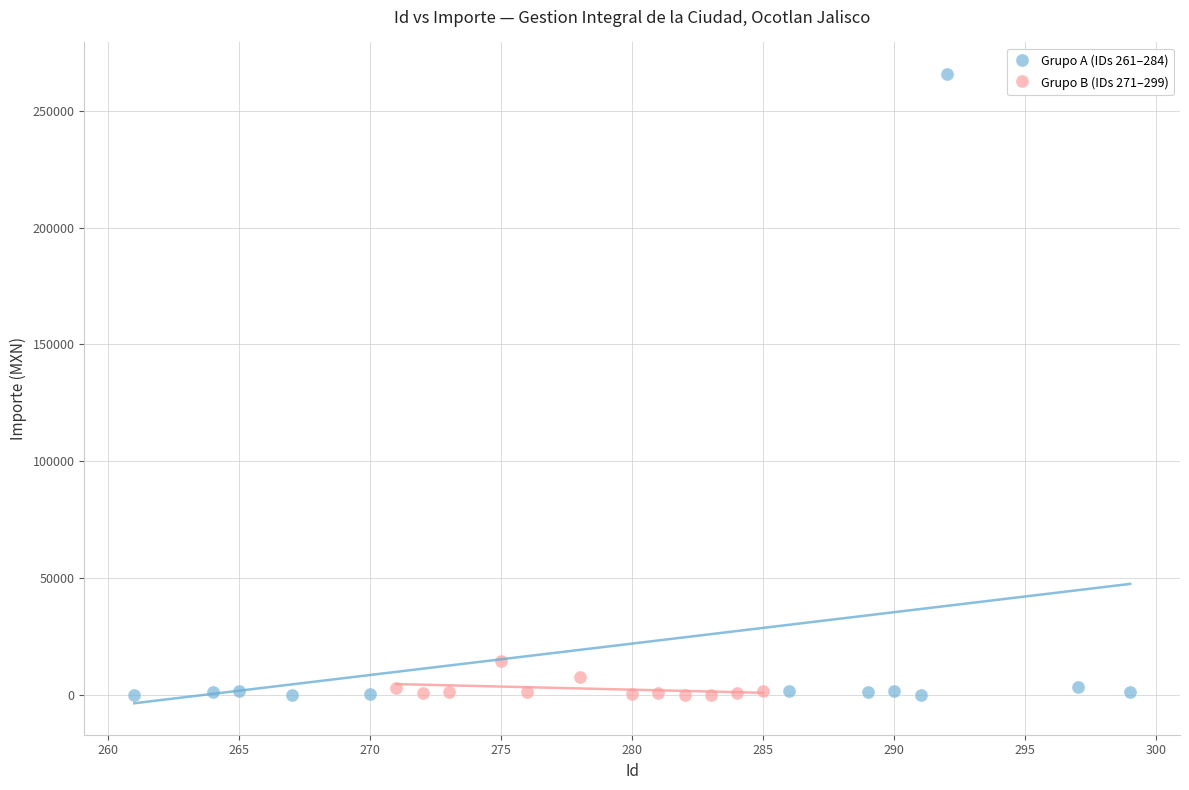

Which series reaches the maximum Y coordinate?

Grupo A (IDs 261–284)